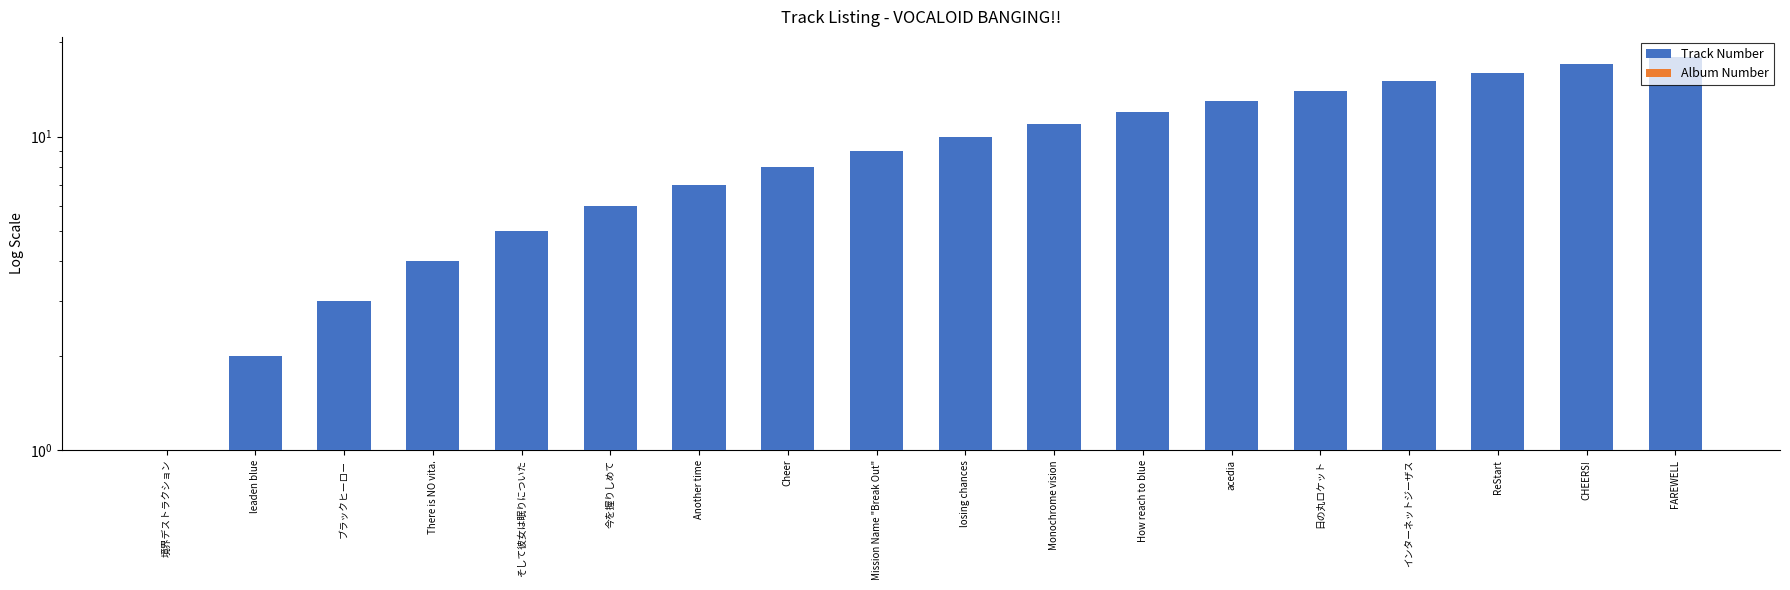

Does the chart contain stacked bars?

No